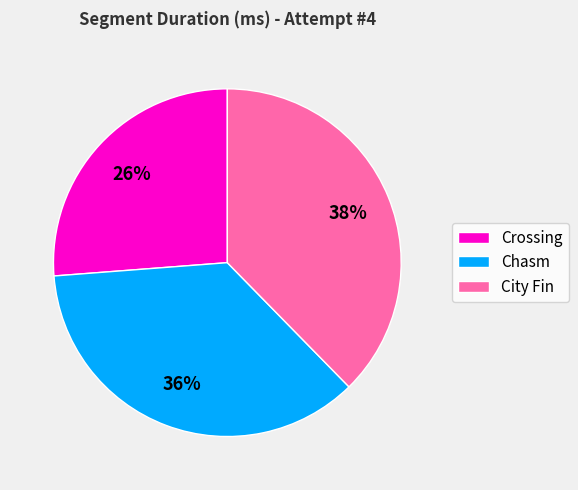

Between Crossing and City Fin, which is larger?

City Fin